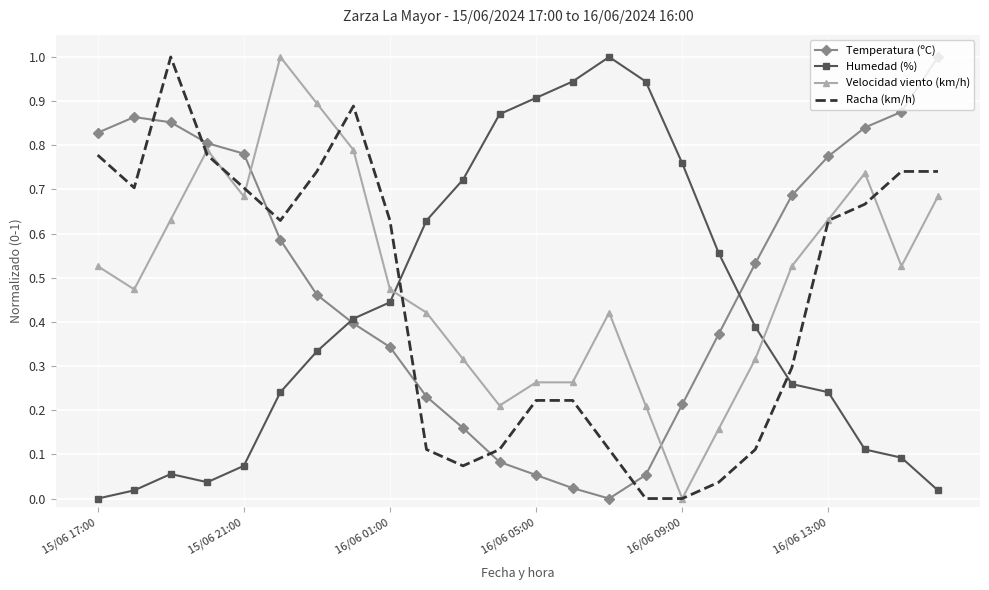

What is the greatest value displayed?

1.0